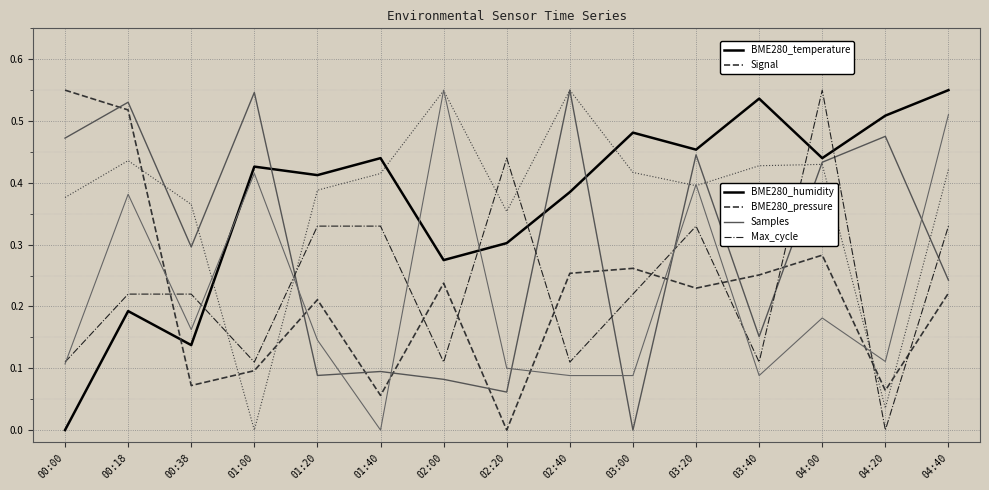

Is this an area chart (filled region under the line)?

No